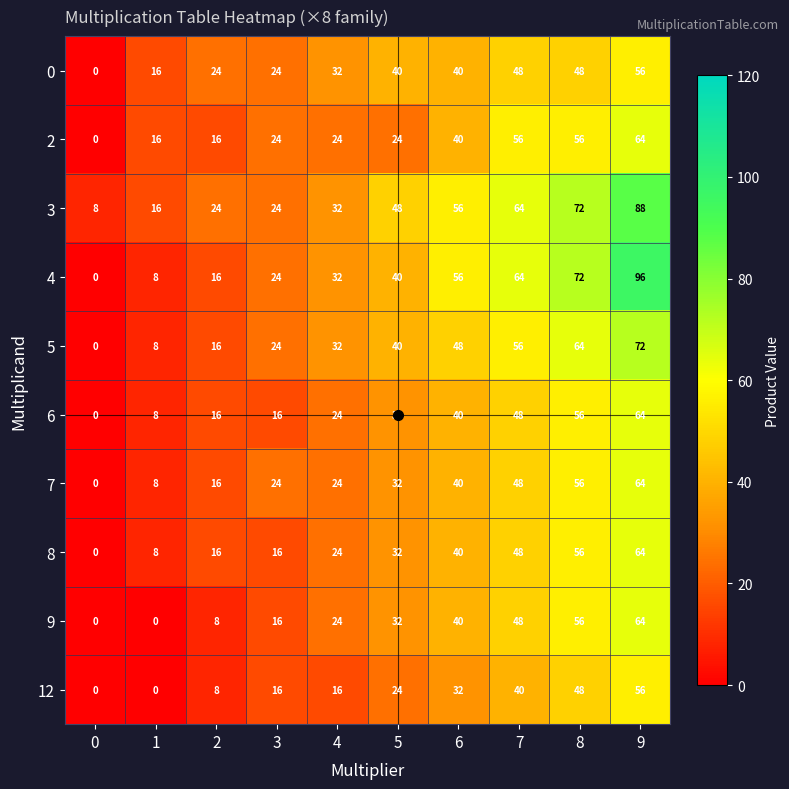

How many data points in 2 are less than 24?

3